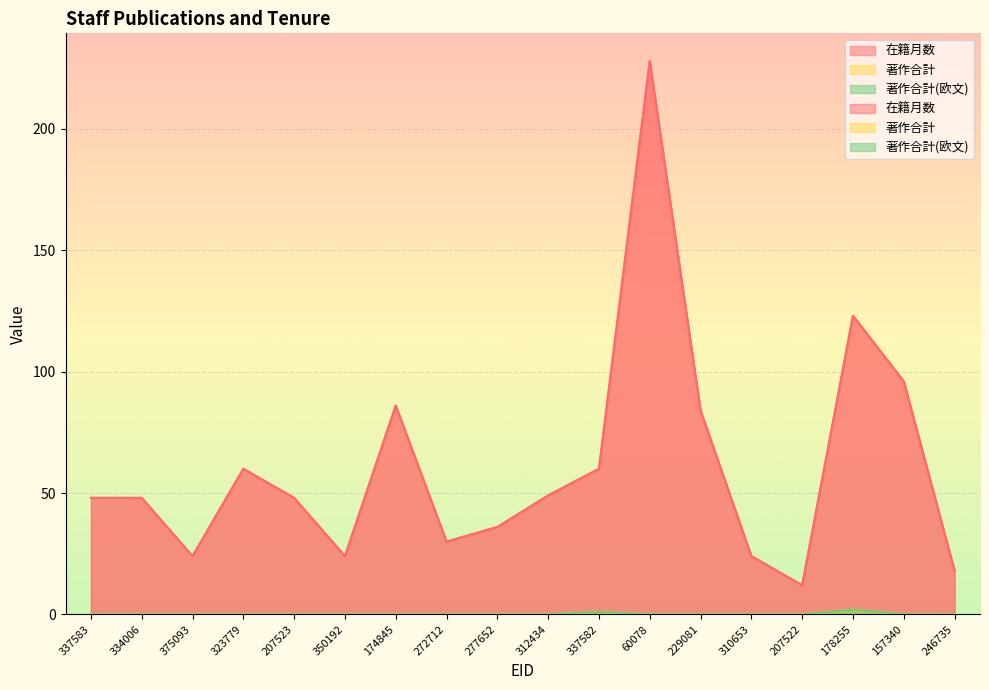

Reading left to right, transcribe all the data shown in this chart.

在籍月数: 337583=48	334006=48	375093=24	323779=60	207523=48	350192=24	174845=86	272712=30	277652=36	312434=49	337582=60	60078=228	229081=84	310653=24	207522=12	178255=123	157340=96	246735=18
著作合計: 337583=0	334006=0	375093=0	323779=0	207523=0	350192=0	174845=0	272712=0	277652=0	312434=0	337582=1	60078=0	229081=0	310653=0	207522=0	178255=2	157340=0	246735=0
著作合計(欧文): 337583=0	334006=0	375093=0	323779=0	207523=0	350192=0	174845=0	272712=0	277652=0	312434=0	337582=1	60078=0	229081=0	310653=0	207522=0	178255=2	157340=0	246735=0